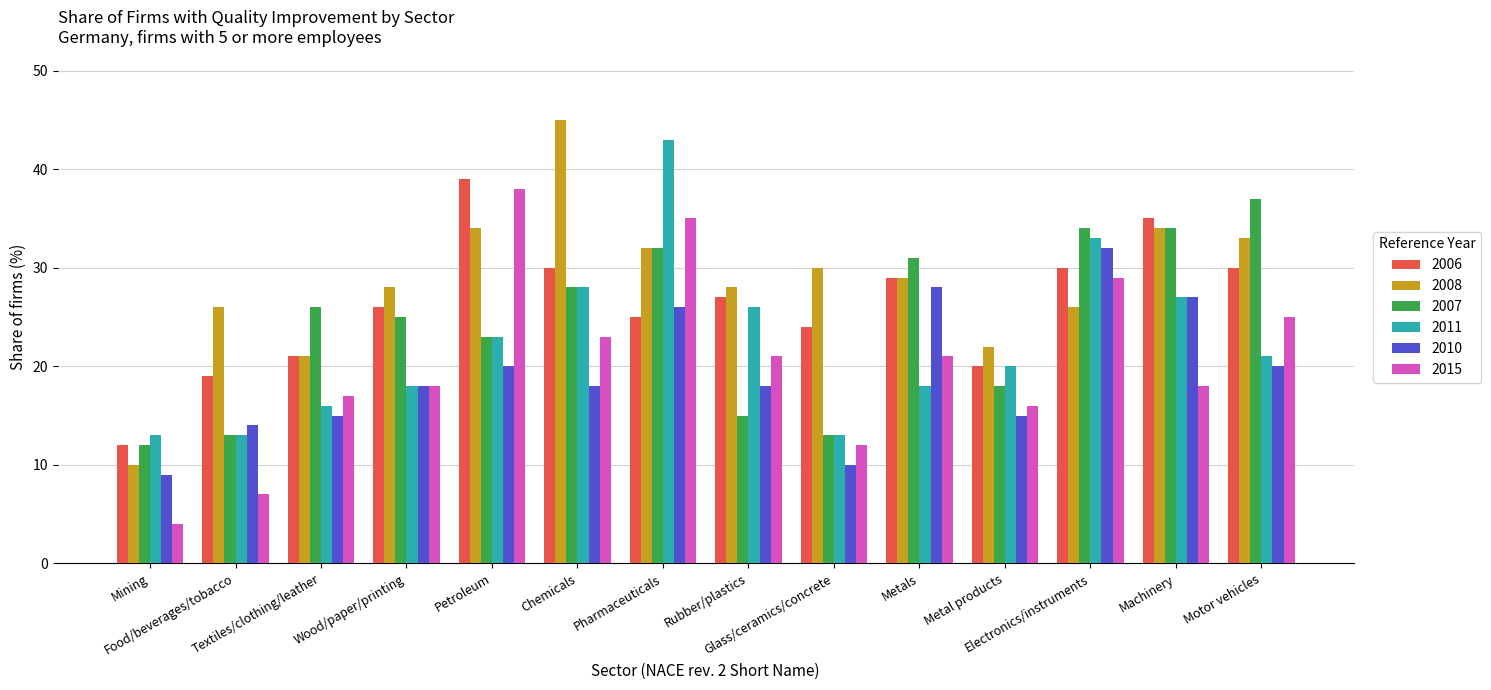

The 2008 series shows 29 at Metals. True or false?

True